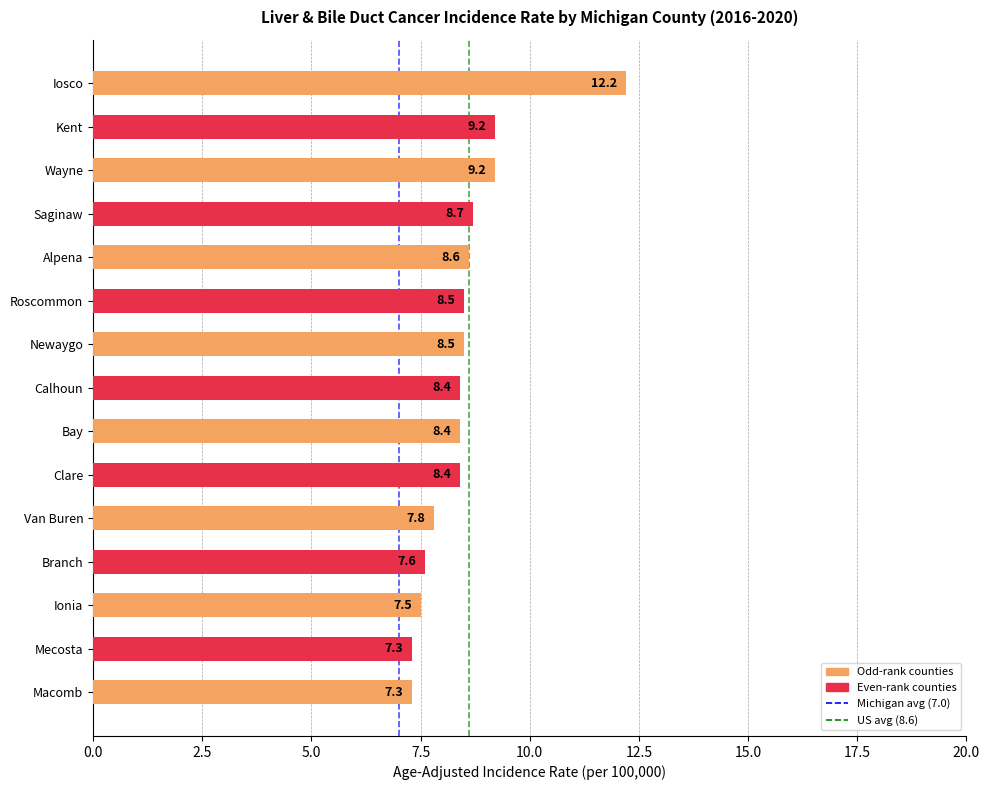

Is it true that Michigan (7.0) equals 0 at 2.5?

False